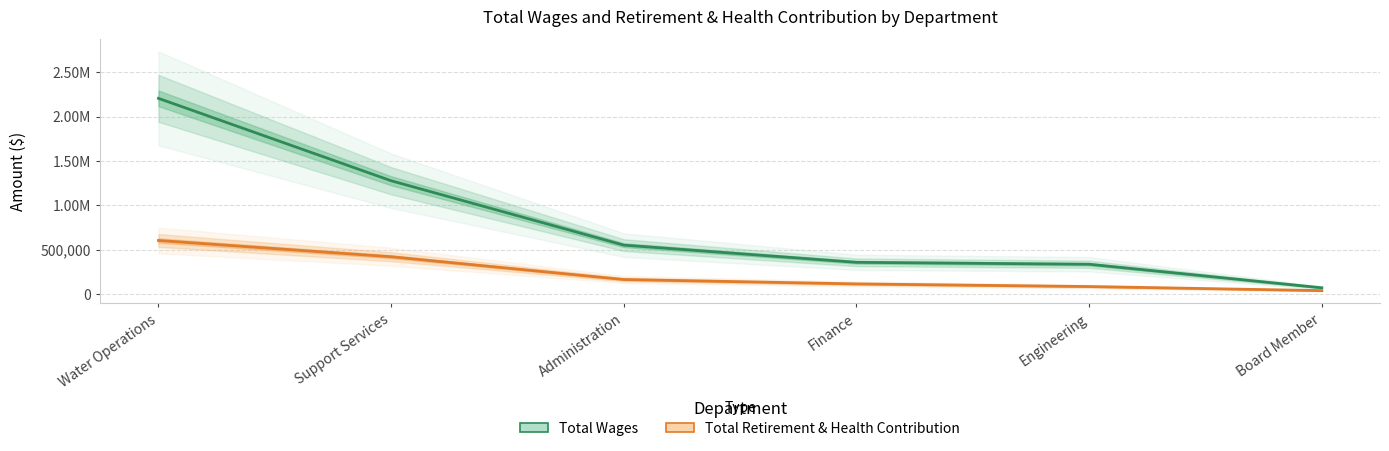

True or false: Total Wages and Total Retirement & Health Contribution intersect in this chart.

False